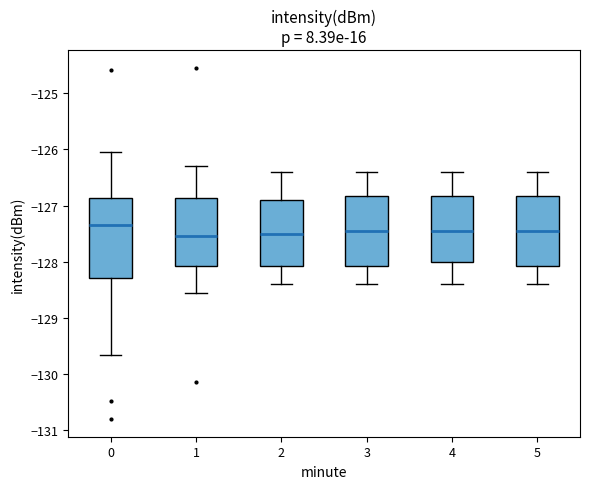

Where does the upper whisker of the box at x = 1 end on the y-axis? The values are not printed on the chart, so give them approximately, as read against the axis.

-126.3